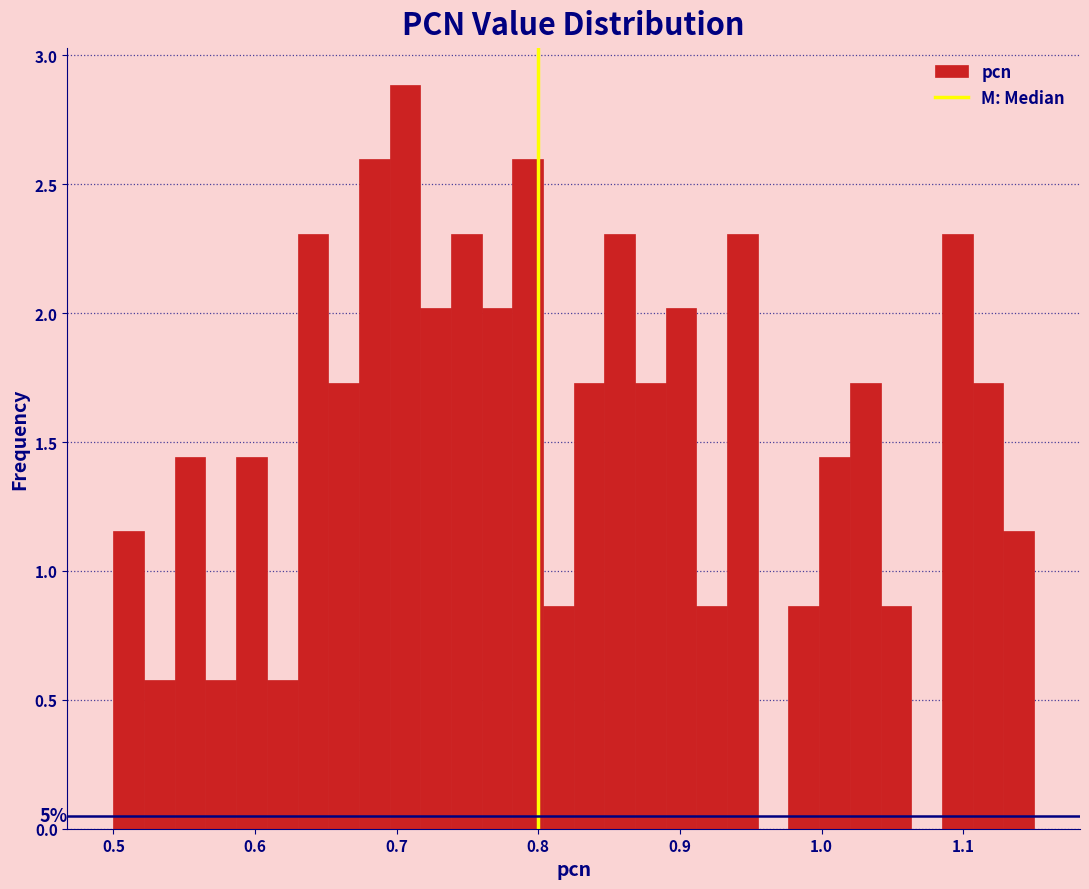

Read against the x-axis, roughly where is the centre of the tallest bar?

0.71